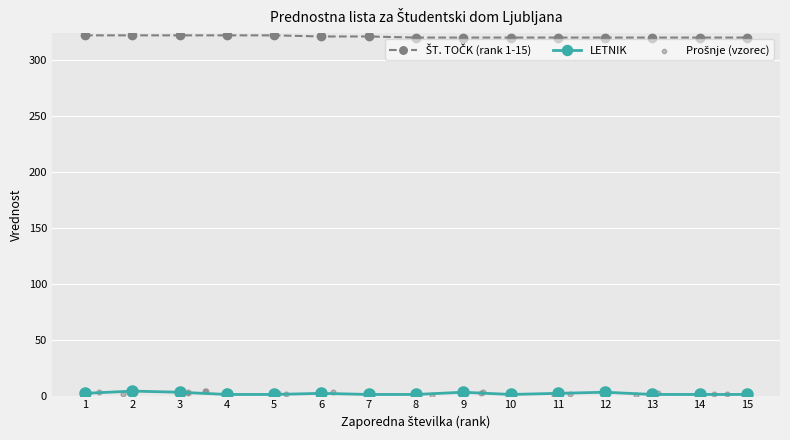

Which series contains the highest Y value?

ŠT. TOČK (rank 1-15)